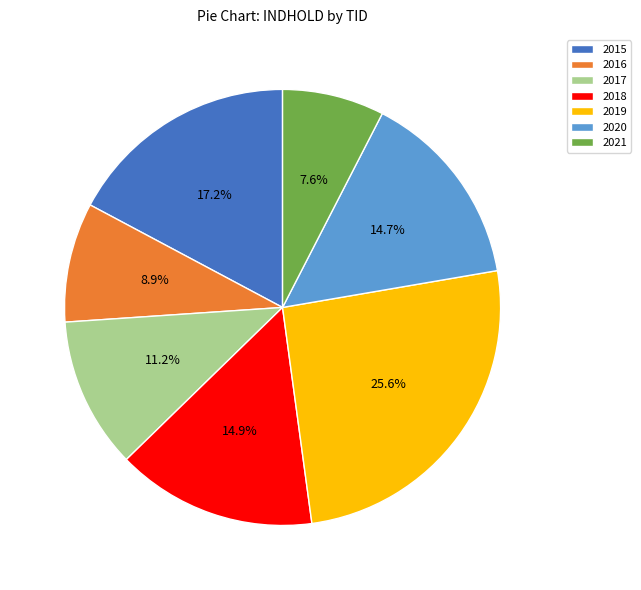

Is 2020 the majority of the pie?

No